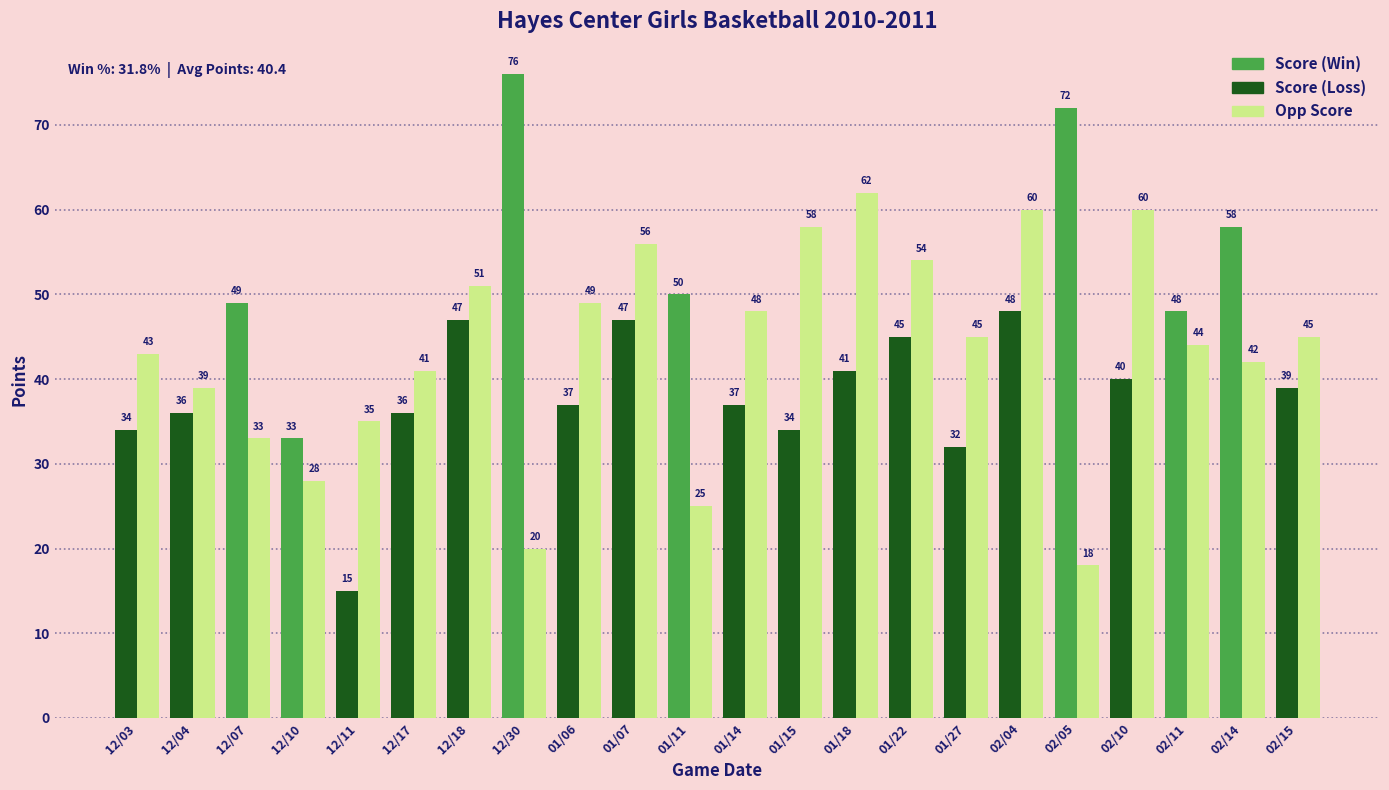

What position from the left is 12/18?

7